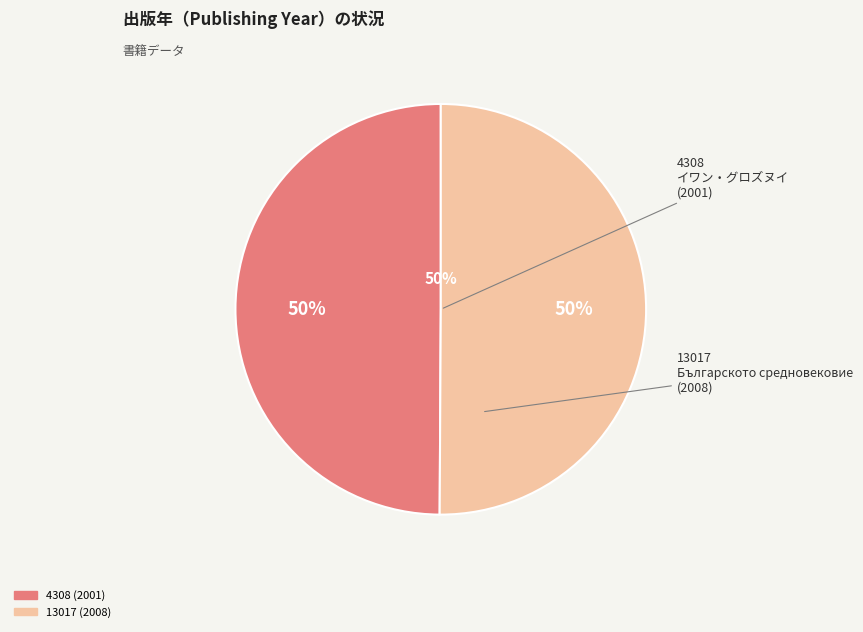

To the nearest percent, what portion does 13017 (2008) represent?

50%